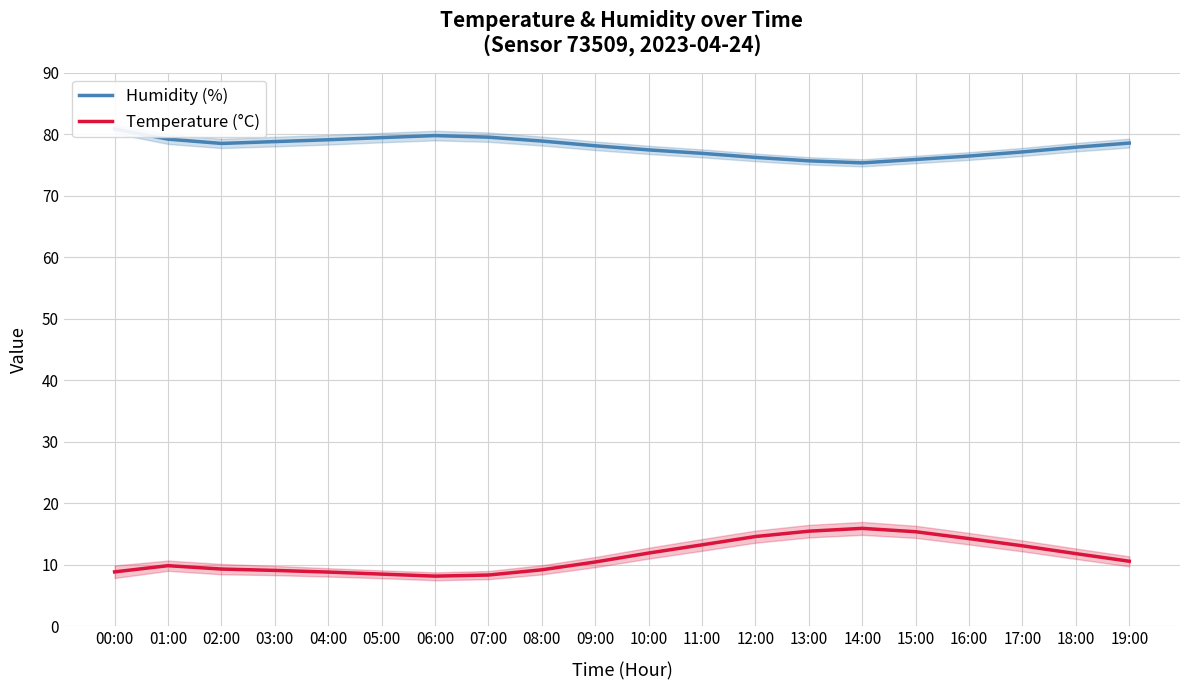

At which category does Temperature (°C) reach its first local peak?

01:00